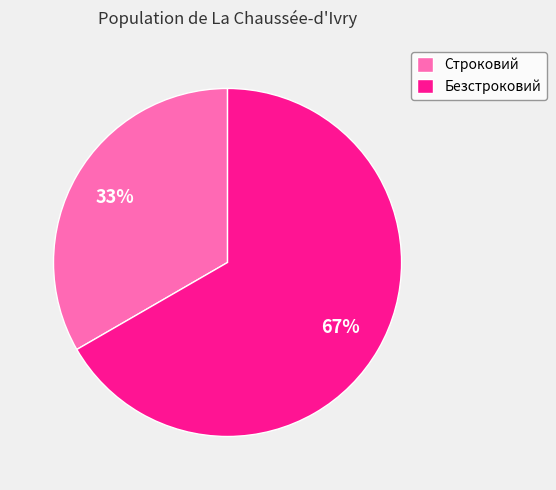

What is the smallest slice in the pie chart?

Строковий